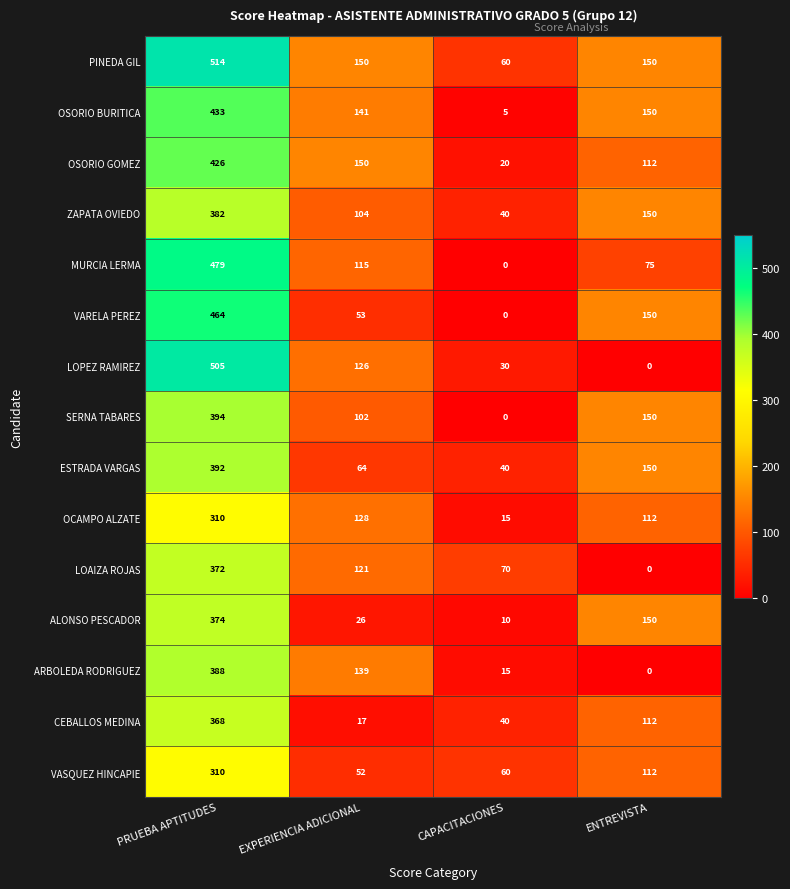

Count the number of categories in the chart.

4